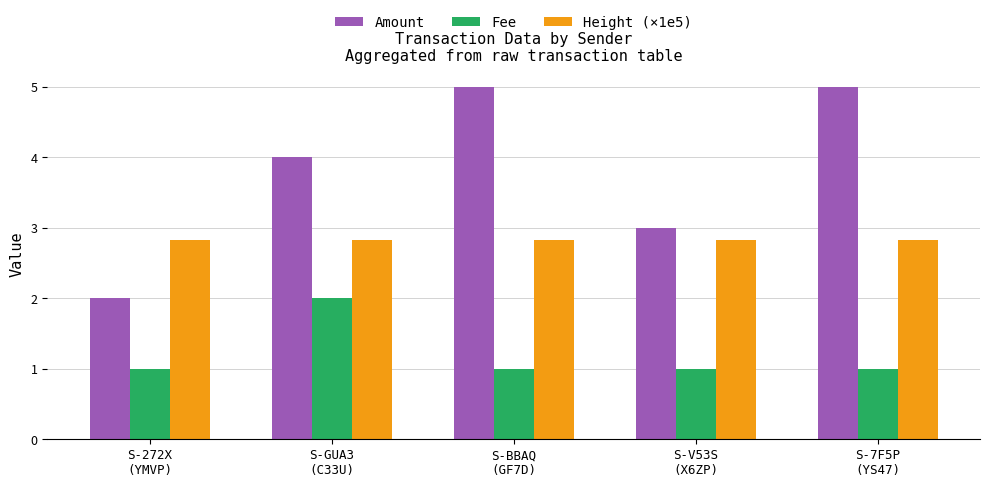

What is the greatest value displayed?

5.0